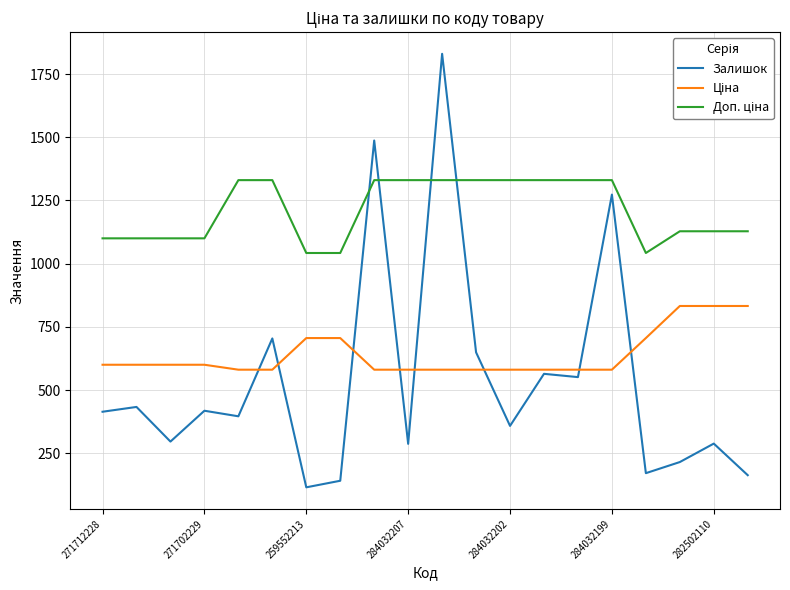

Which series has the largest range (max minus min)?

Залишок